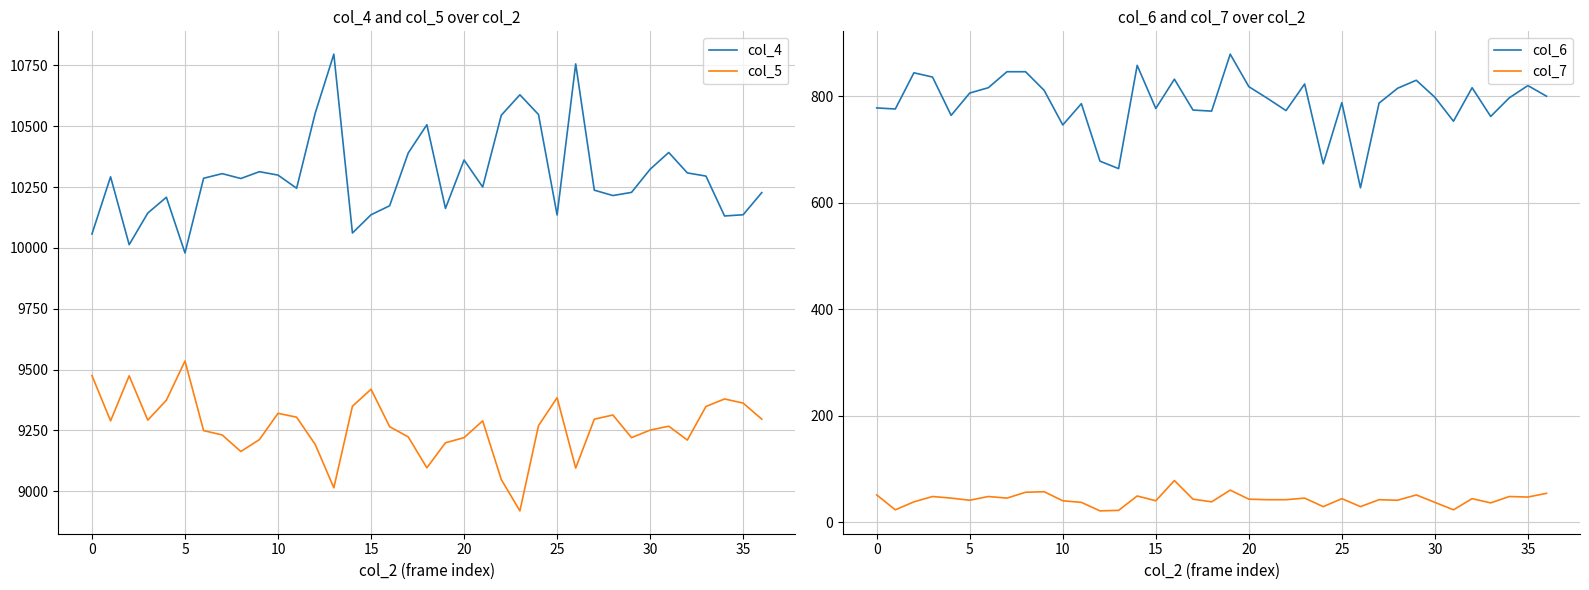

What is the label of the 17th point from the left?

16